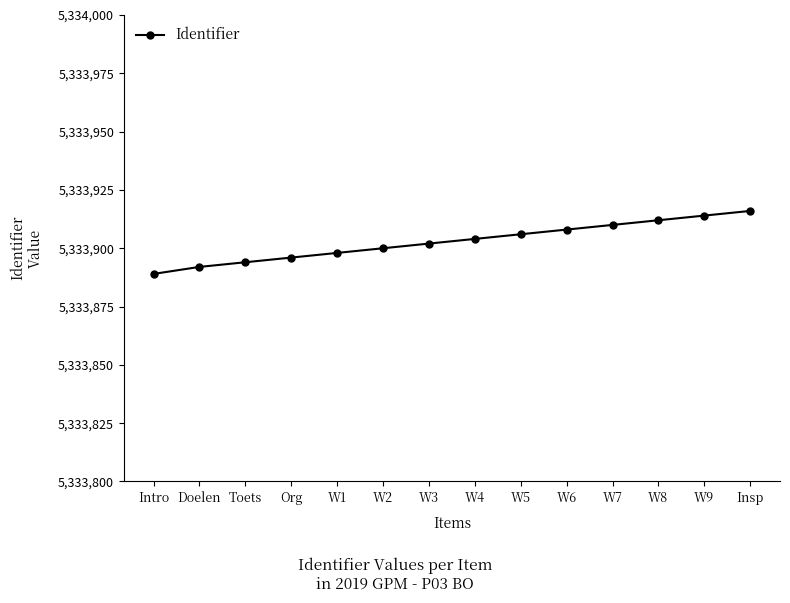

What position from the right is Toets?

12